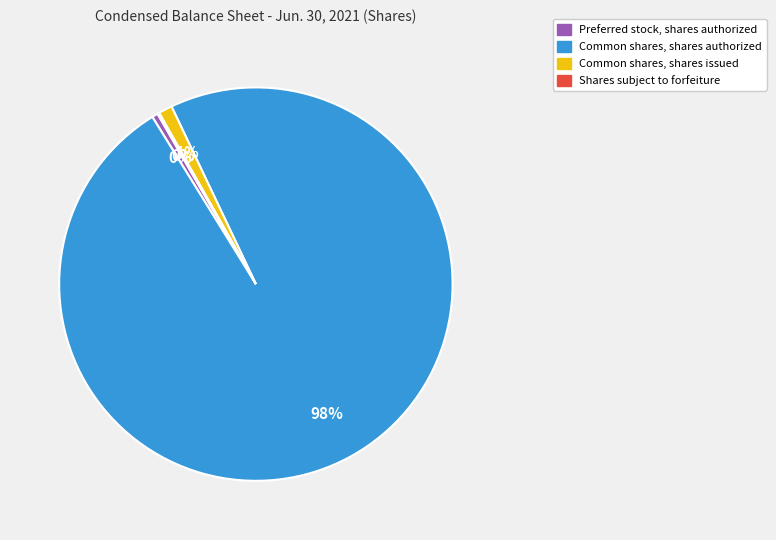

Is there a majority slice in this chart?

Yes